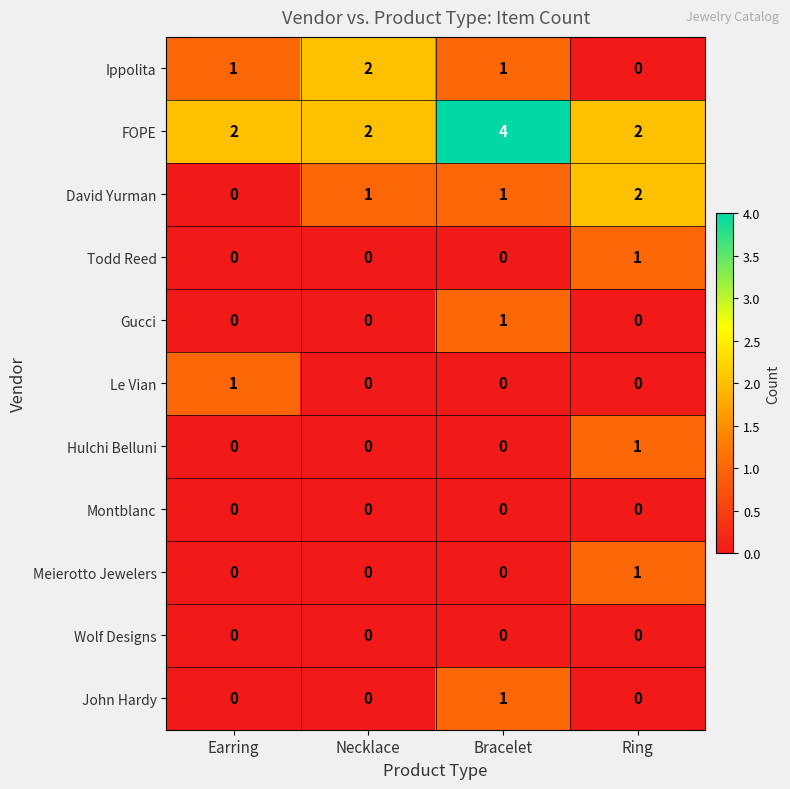

Between Earring and Bracelet, which series saw the biggest shift?

FOPE